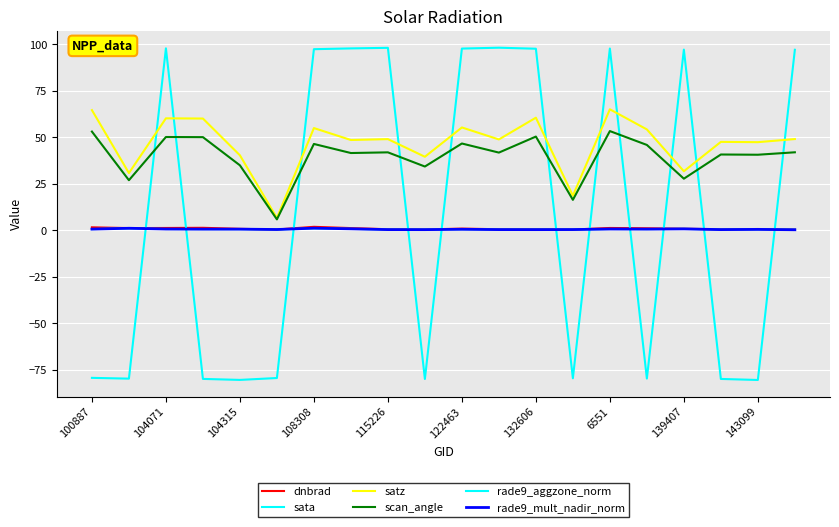

Does the chart have visible grid lines?

Yes